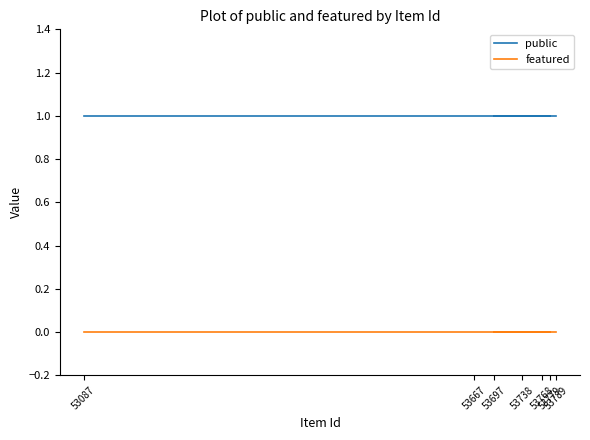

What is the sum of all public values?

7